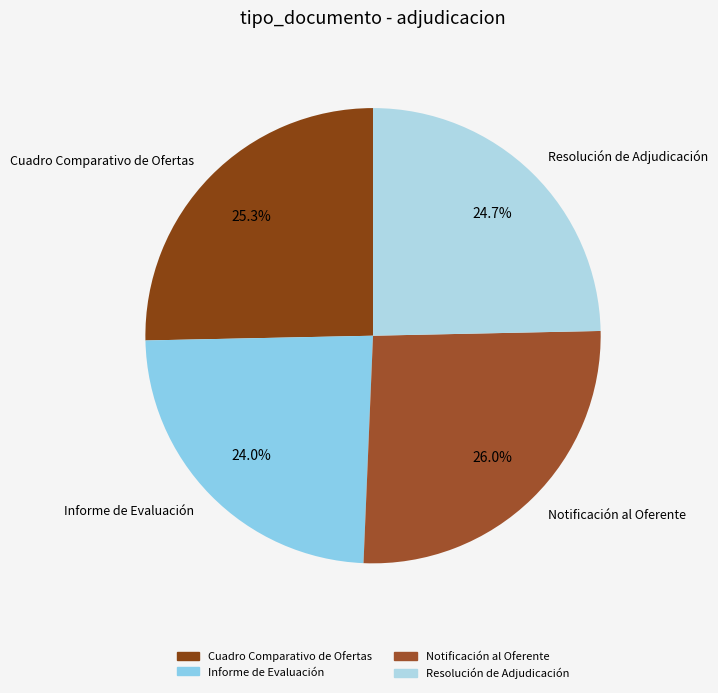

To the nearest percent, what percentage of the pie is Resolución de Adjudicación?

25%